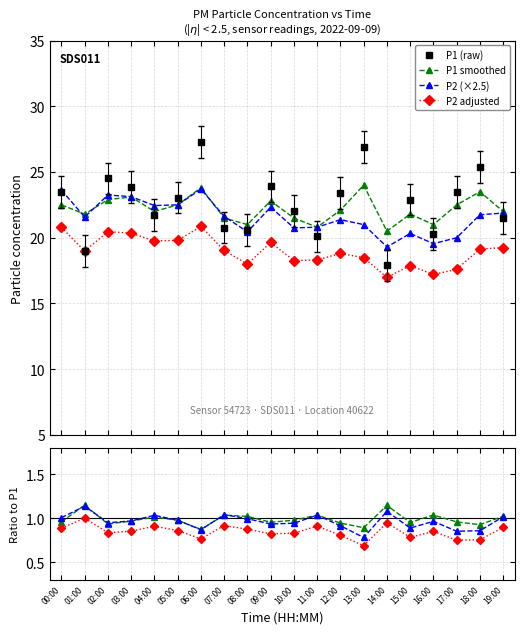

Count the number of data series in this chart.

4